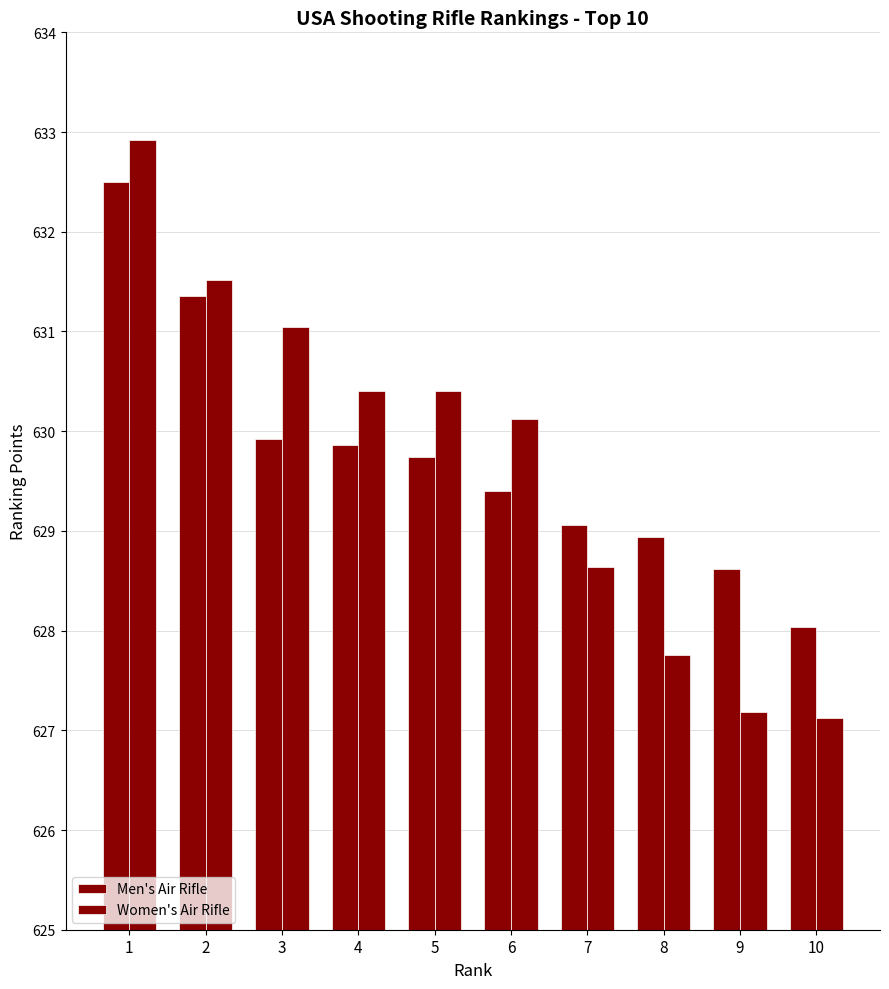

Reading left to right, transcribe all the data shown in this chart.

Men's Air Rifle: 1=632.5	2=631.4	3=629.9	4=629.9	5=629.7	6=629.4	7=629.1	8=628.9	9=628.6	10=628.0
Women's Air Rifle: 1=632.9	2=631.5	3=631.0	4=630.4	5=630.4	6=630.1	7=628.6	8=627.8	9=627.2	10=627.1